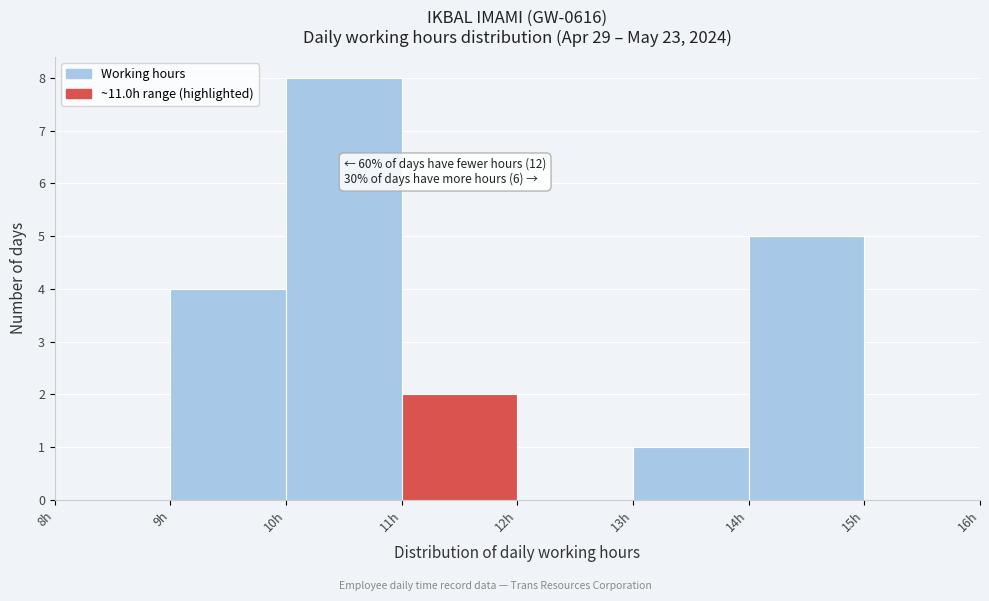

Which range on the x-axis has the tallest bar?

10 to 11